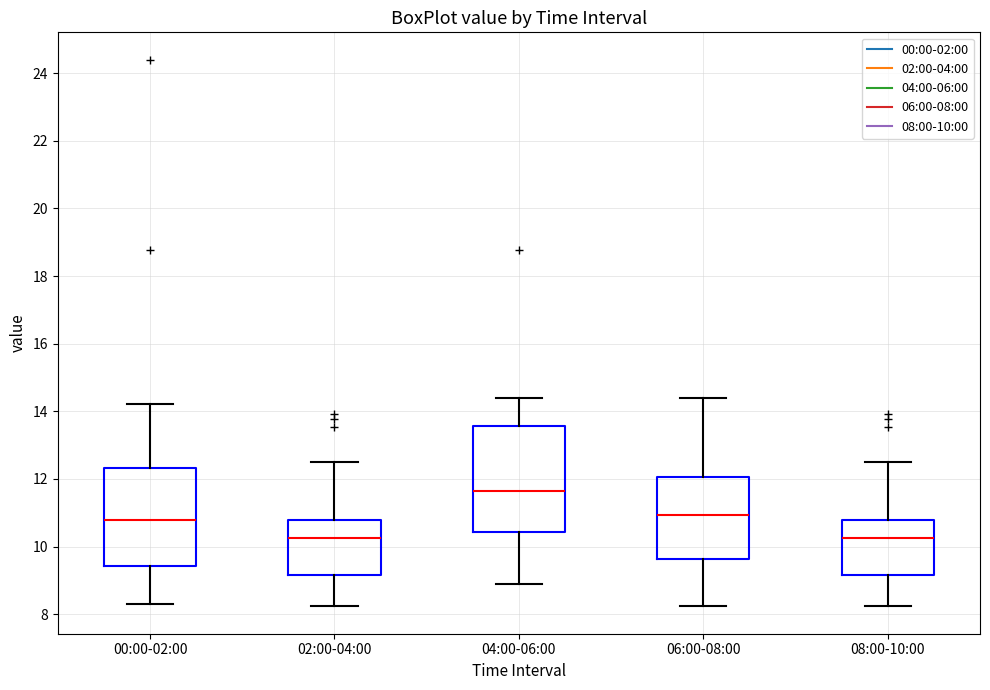

Reading left to right, read every box against the y-axis: the position of its median line, the range the box covers, and the ends of its whiskers. The values are not printed on the chart, so give them approximately, as read against the axis.

00:00-02:00: median 10.8, box 9.4 to 12.4, whiskers 8.4 to 14.2
02:00-04:00: median 10.2, box 9.2 to 10.8, whiskers 8.2 to 12.6
04:00-06:00: median 11.6, box 10.4 to 13.6, whiskers 8.8 to 14.4
06:00-08:00: median 11.0, box 9.6 to 12.0, whiskers 8.2 to 14.4
08:00-10:00: median 10.2, box 9.2 to 10.8, whiskers 8.2 to 12.6